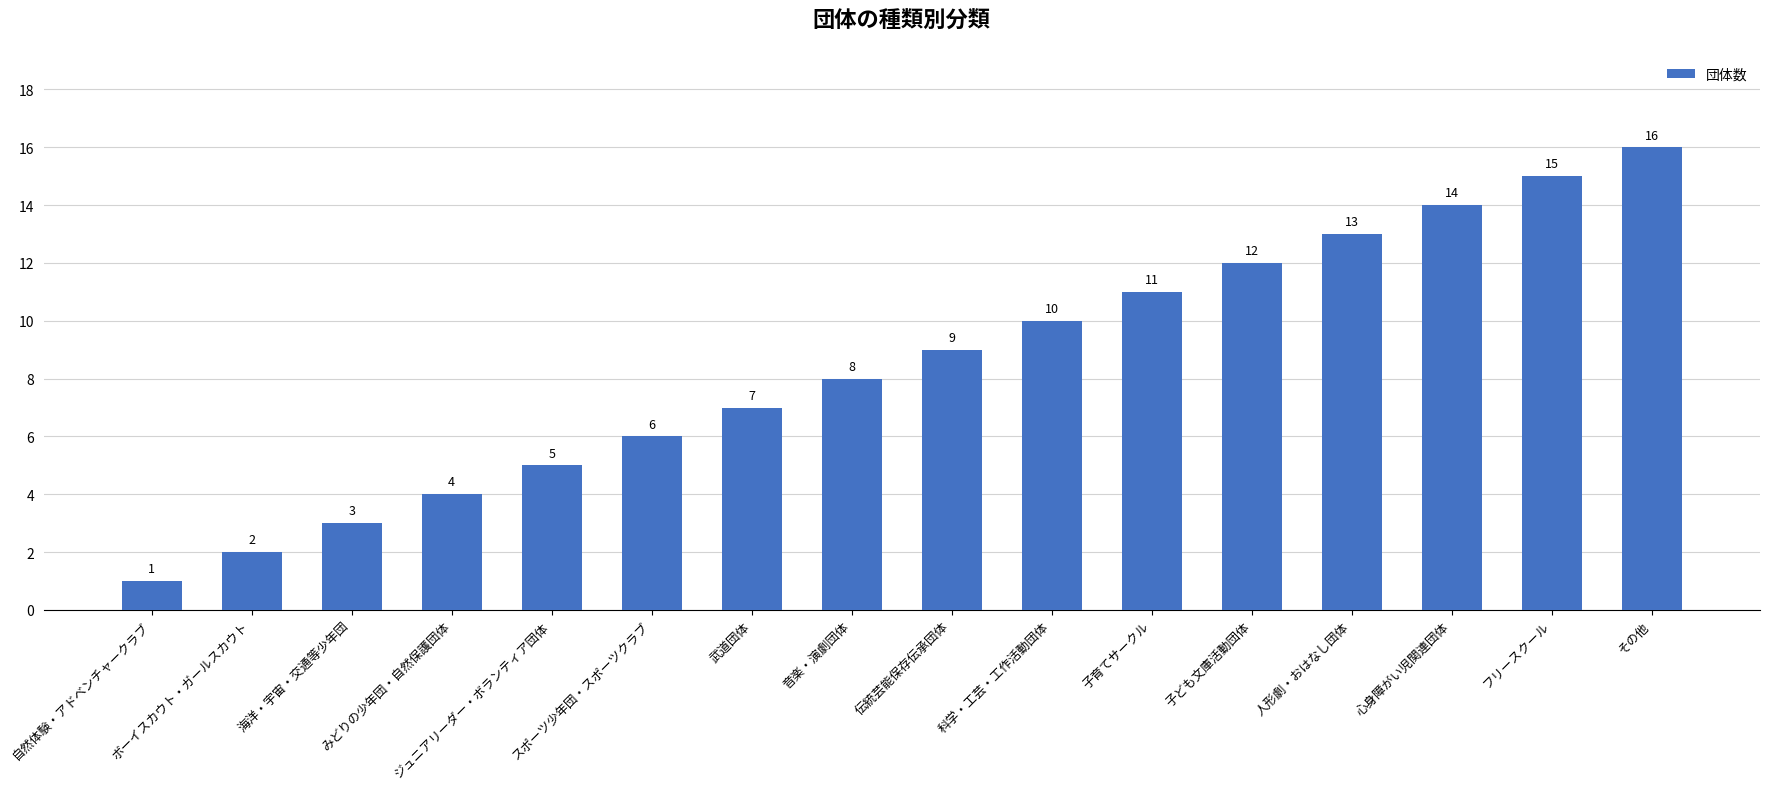

How many bars are there in total?

16